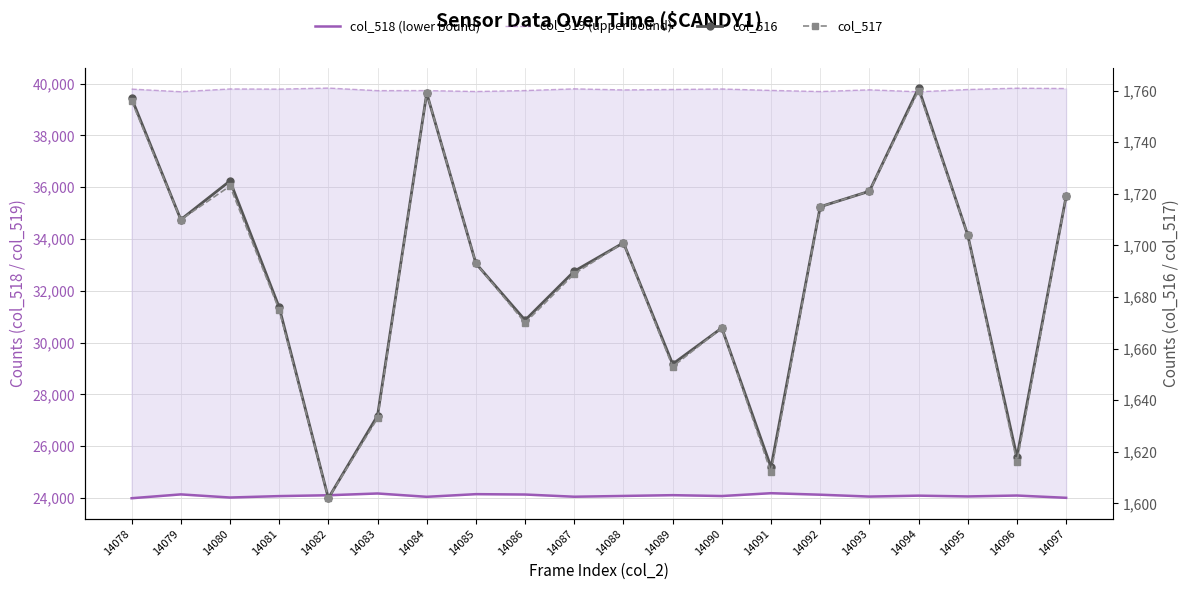

Is it true that col_518 (lower bound) equals 11260 at 14089?

False